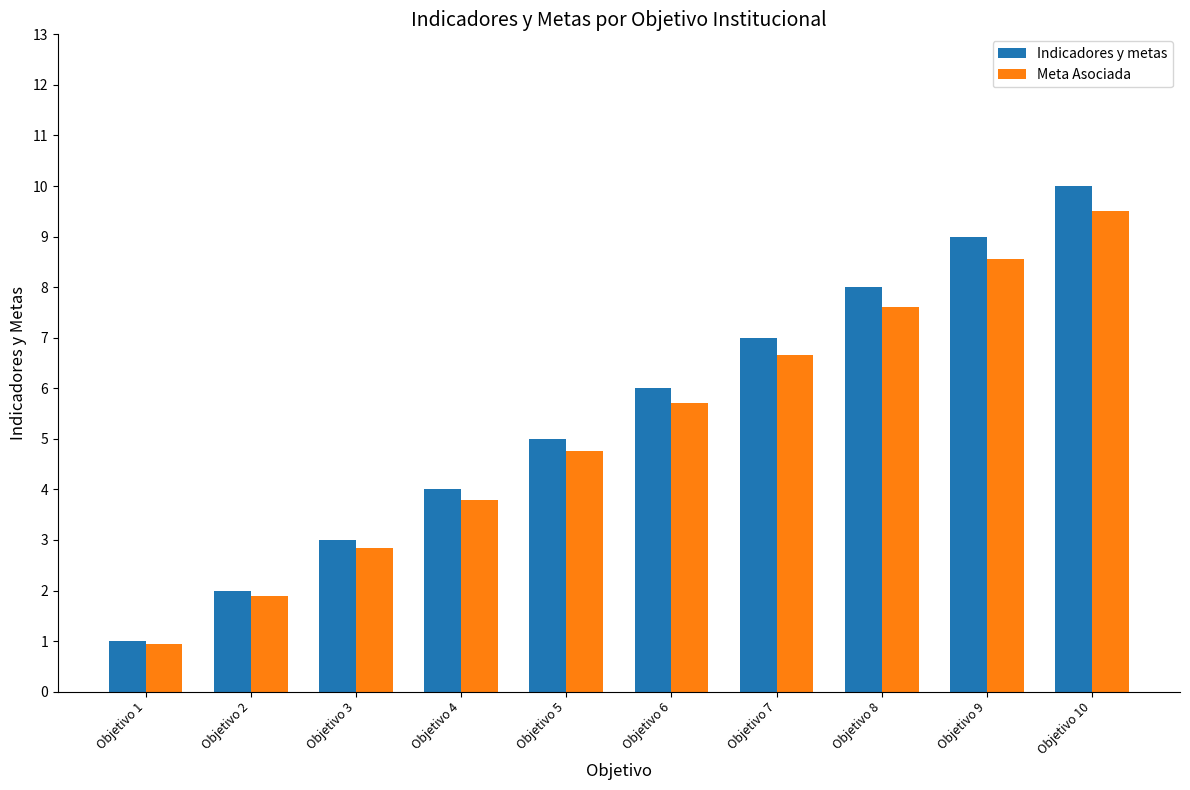

Which series has the largest total across all categories?

Indicadores y metas